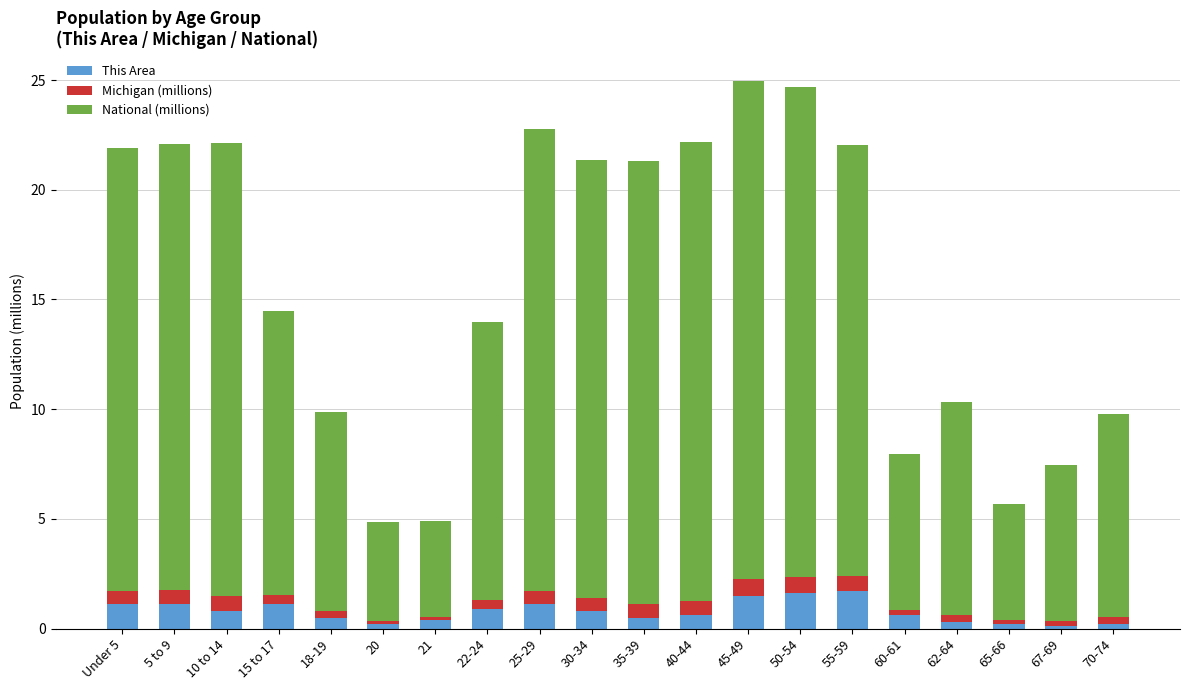

Are the bars grouped side by side (vs. stacked)?

No